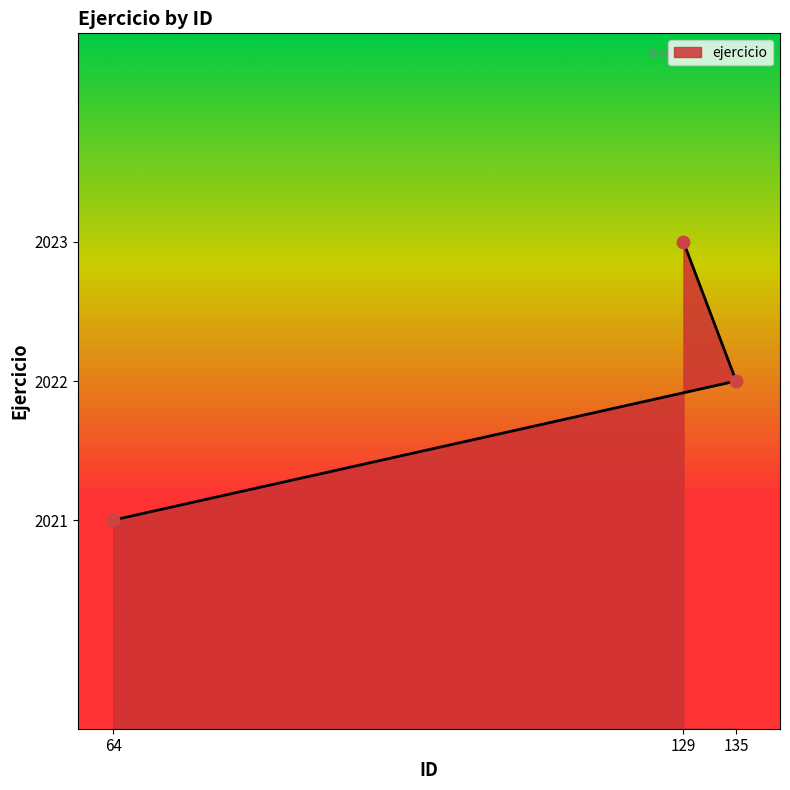

What is the ratio of the value at 64 to the value at 129?

1.0